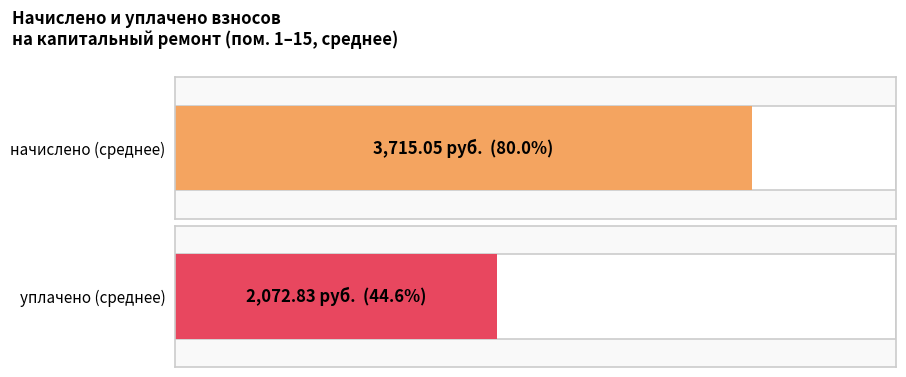

What are all the series names shown in the legend?

начислено, уплачено